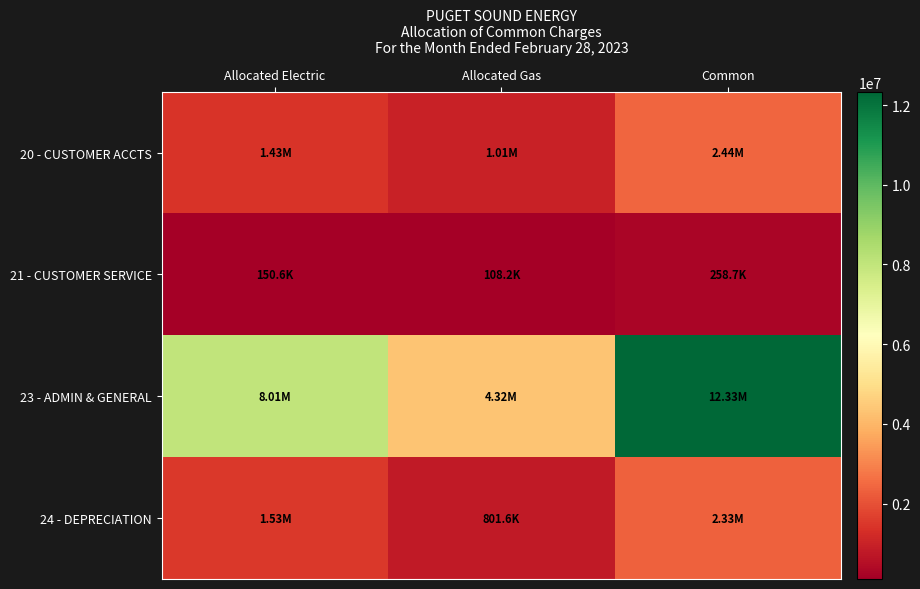

At which category does the chart reach its peak across all series?

Common